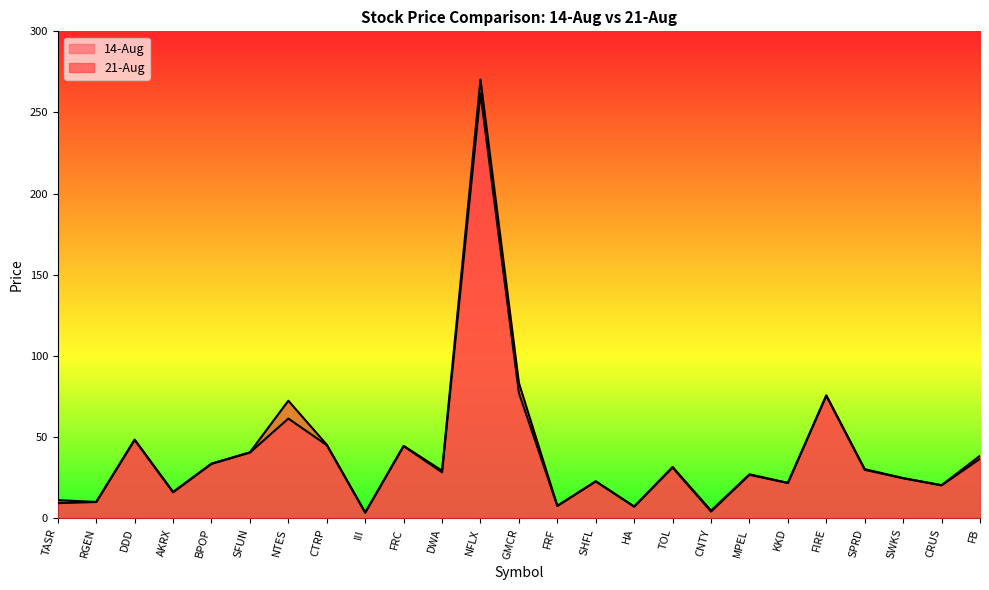

At which label does 21-Aug first exceed 29?

DDD